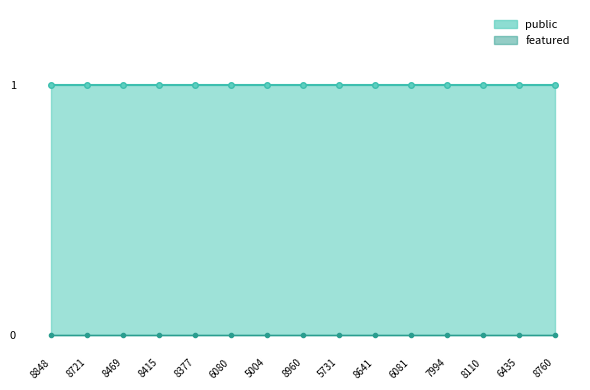

Reading left to right, extract all data points from this chart.

public_line: 8848=1	8721=1	8469=1	8415=1	8377=1	6080=1	5004=1	8960=1	5731=1	8641=1	6081=1	7994=1	8110=1	6435=1	8760=1
featured_line: 8848=0	8721=0	8469=0	8415=0	8377=0	6080=0	5004=0	8960=0	5731=0	8641=0	6081=0	7994=0	8110=0	6435=0	8760=0